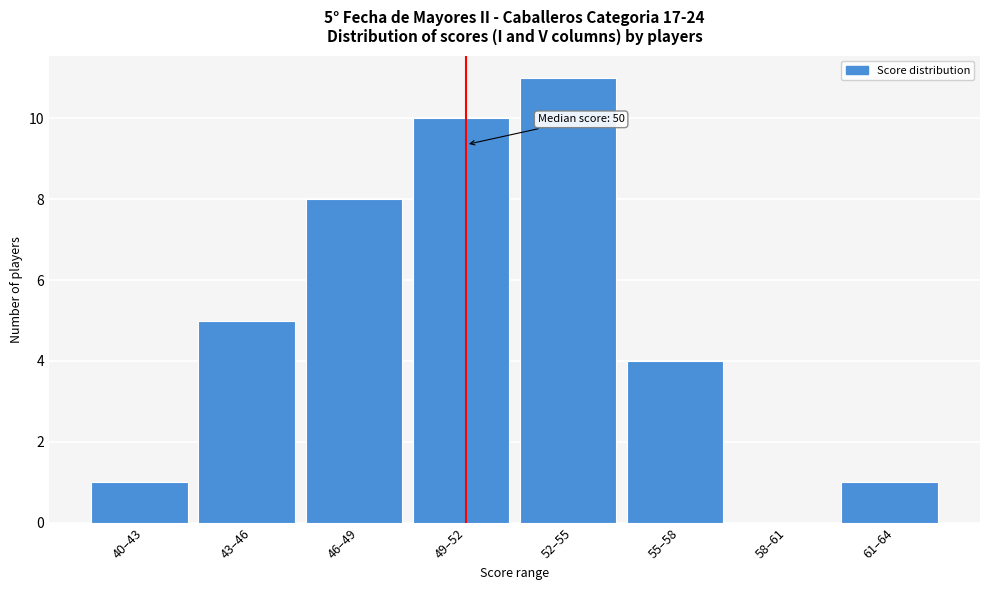

Reading left to right, list all the values displayed in this chart.

40–43=1	43–46=5	46–49=8	49–52=10	52–55=11	55–58=4	58–61=0	61–64=1